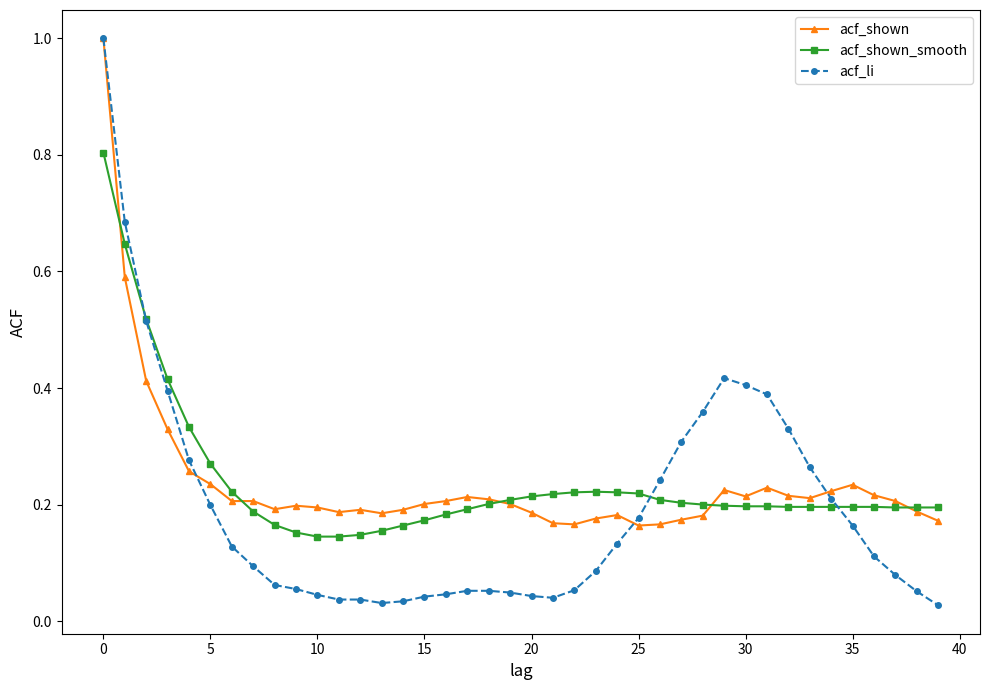

Which series has the widest spread of values?

acf_li